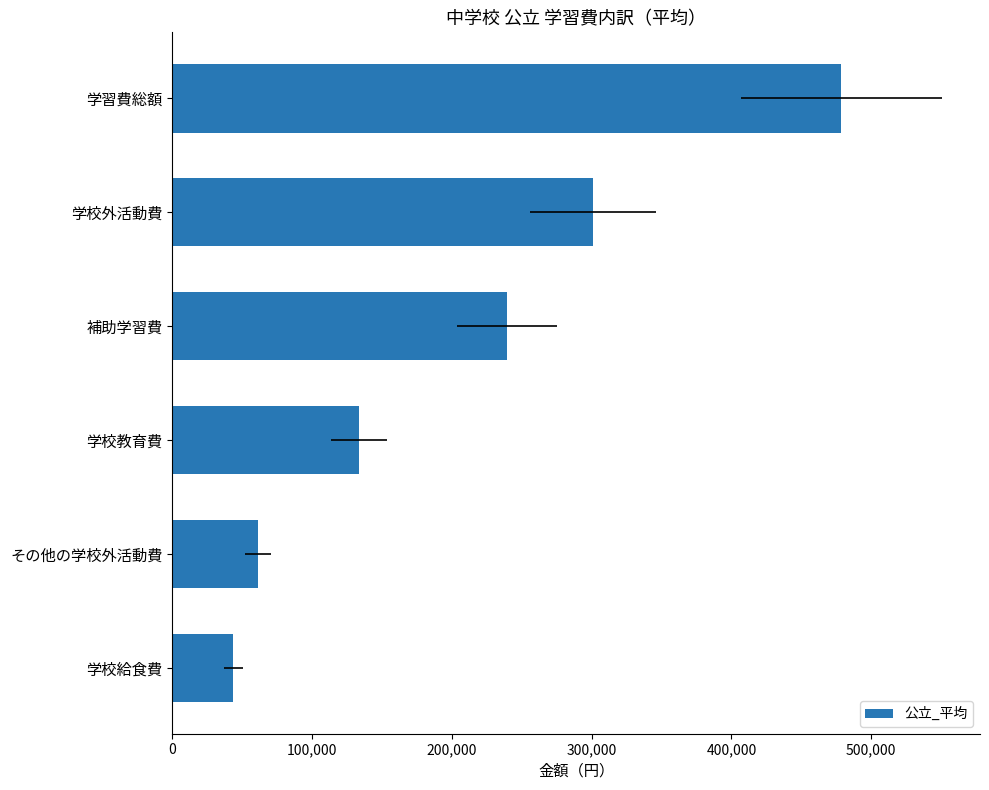

Reading left to right, list all the values displayed in this chart.

478554	301184	239564	133640	61620	43730